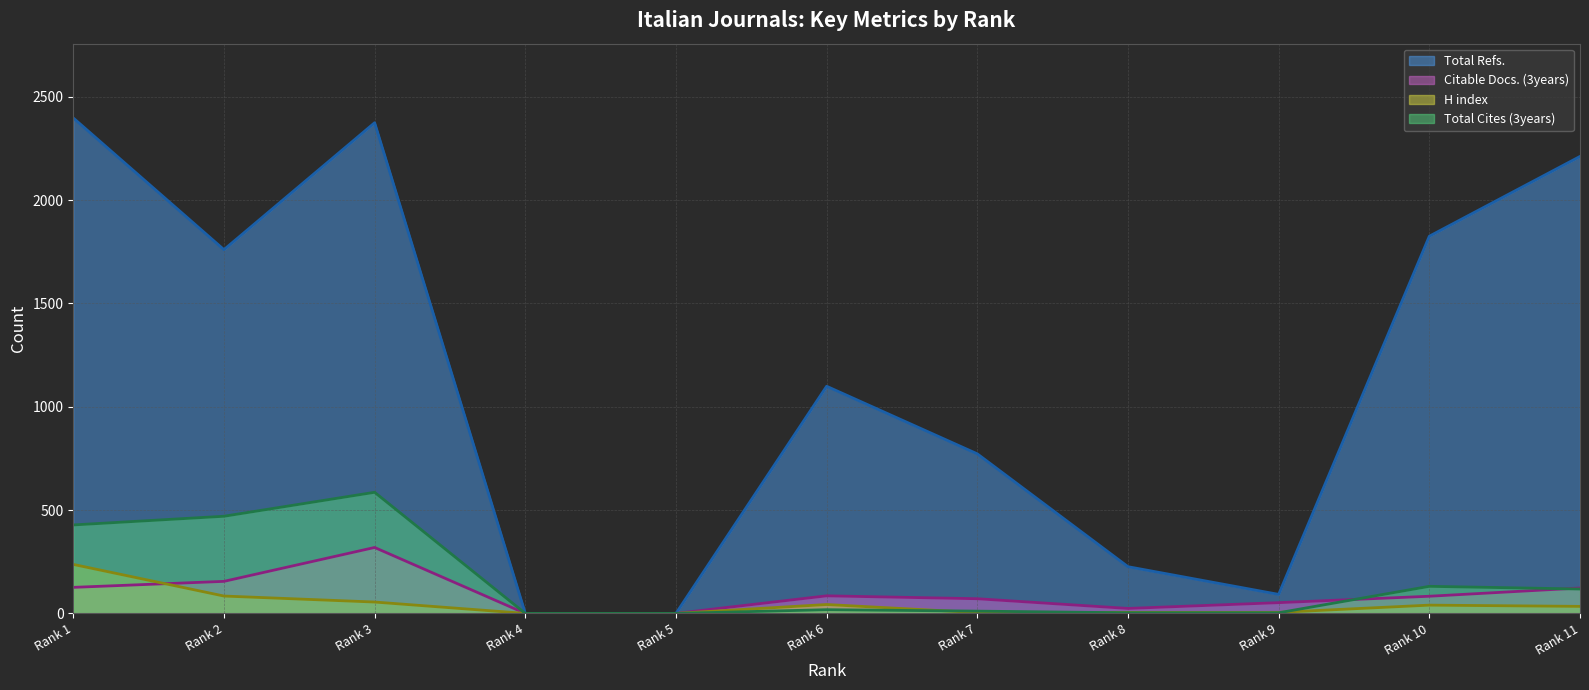

Count the number of categories in the chart.

11